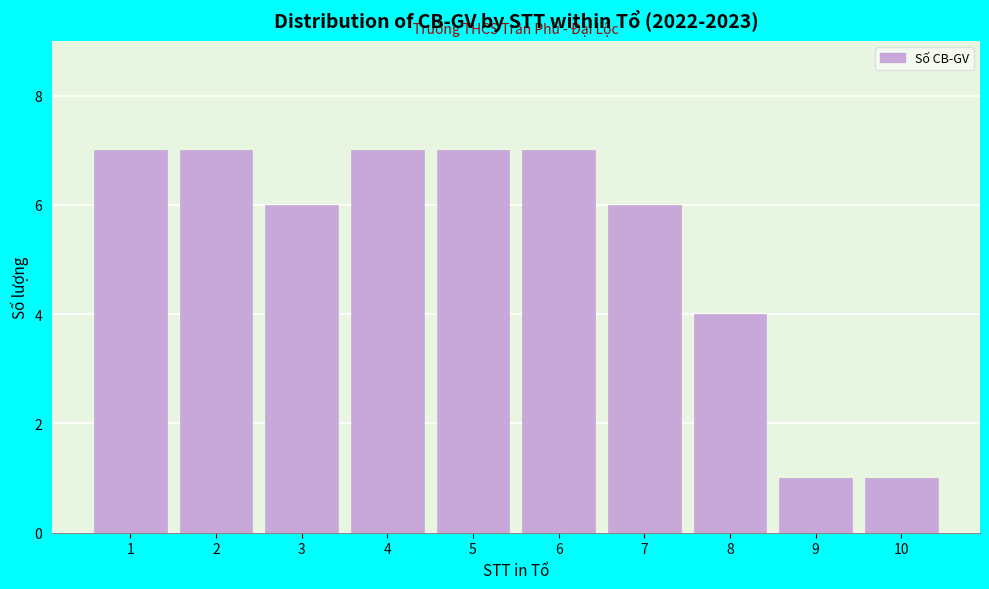

Reading left to right, transcribe all the data shown in this chart.

7	7	6	7	7	7	6	4	1	1